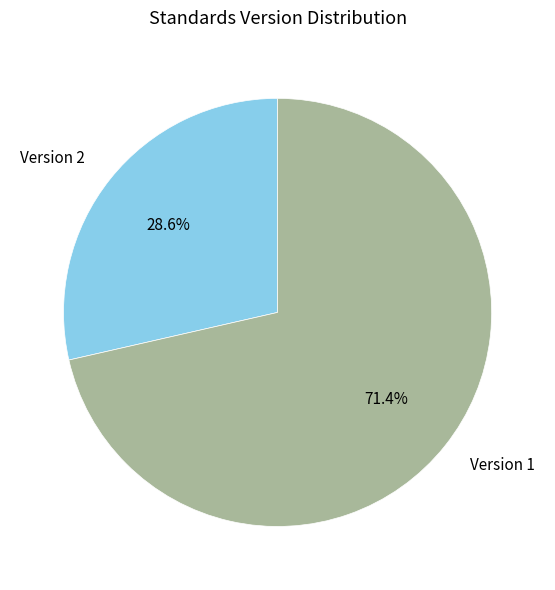

Does any single category account for the majority?

Yes